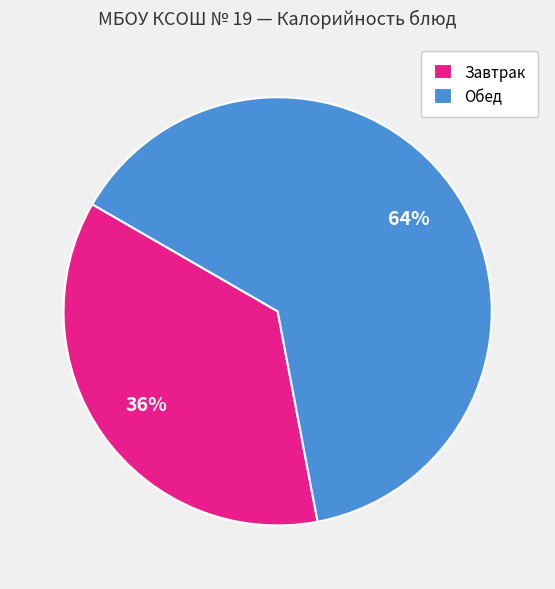

Combined, do Обед and Завтрак account for over 50%?

Yes